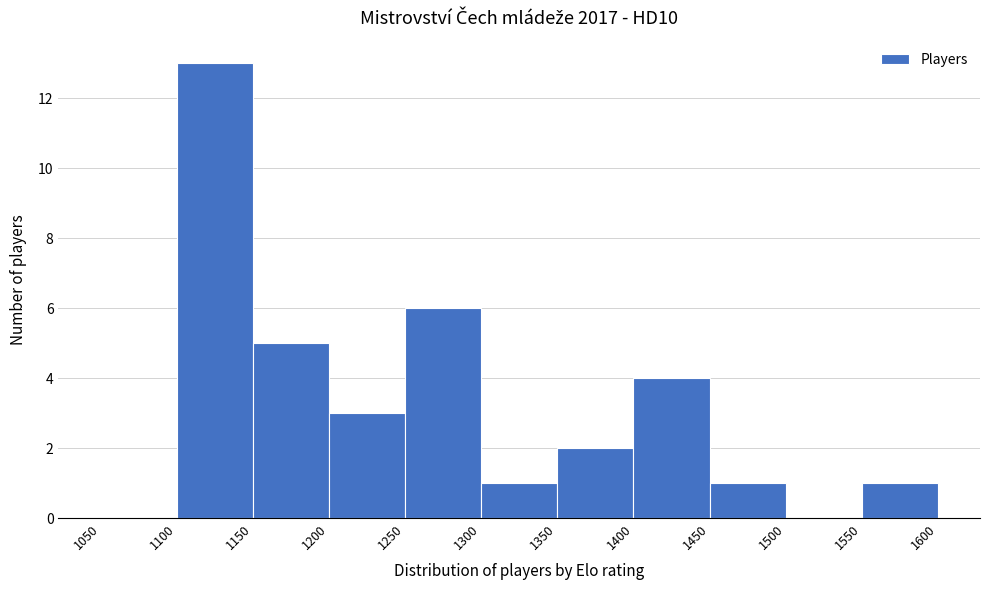

What is the height of the bar covering 1300 to 1350 on the x-axis? The values are not printed on the chart, so give them approximately, as read against the axis.

1